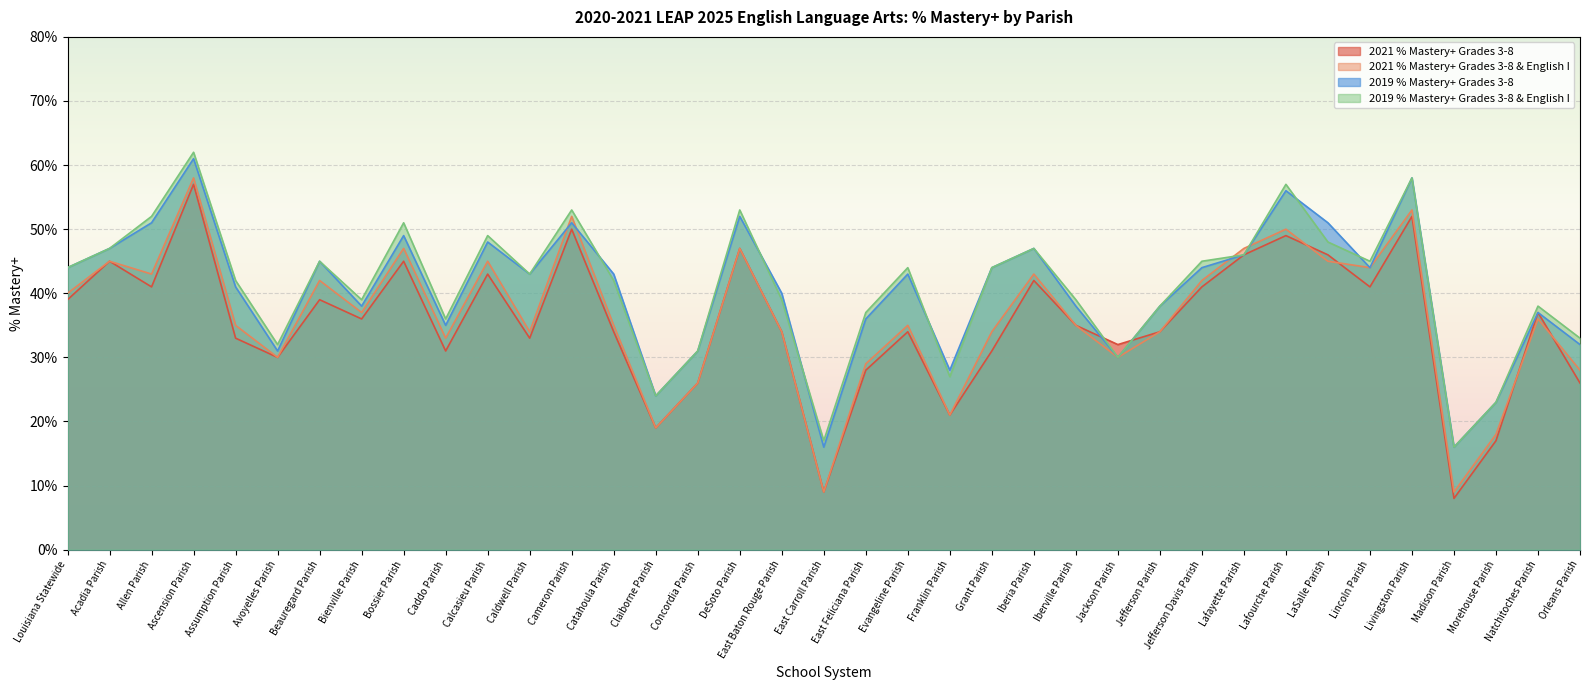

How many lines are shown in the chart?

4